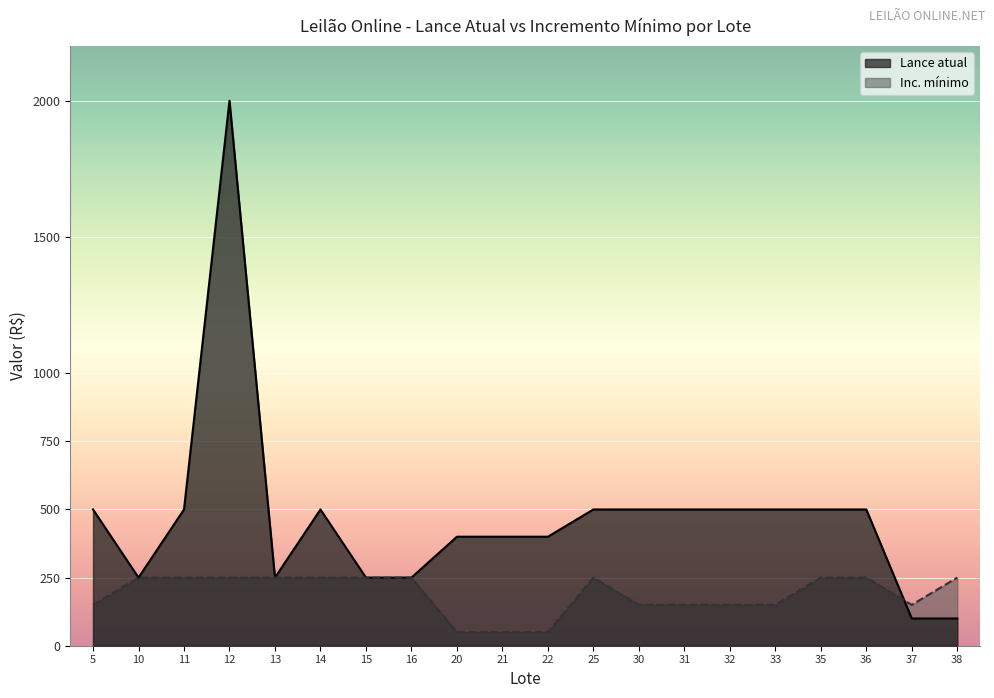

How many intersections are there between Lance atual and Inc. mínimo?

1